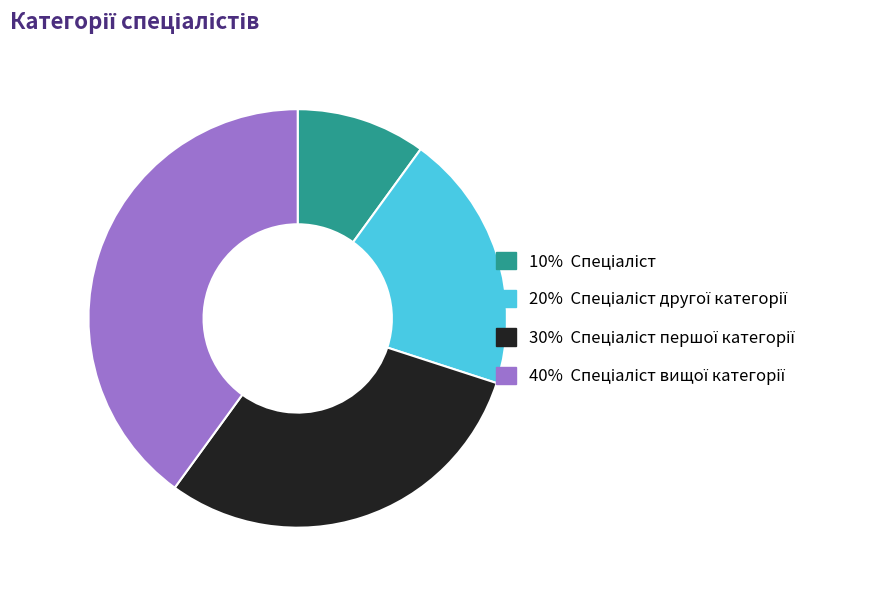

Is there a majority slice in this chart?

No